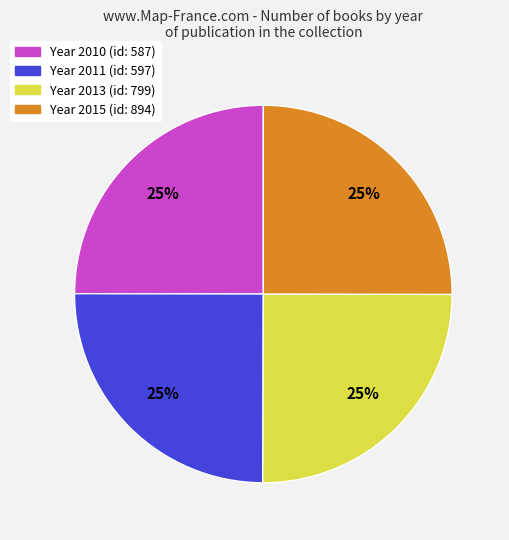

Does any single category account for the majority?

No